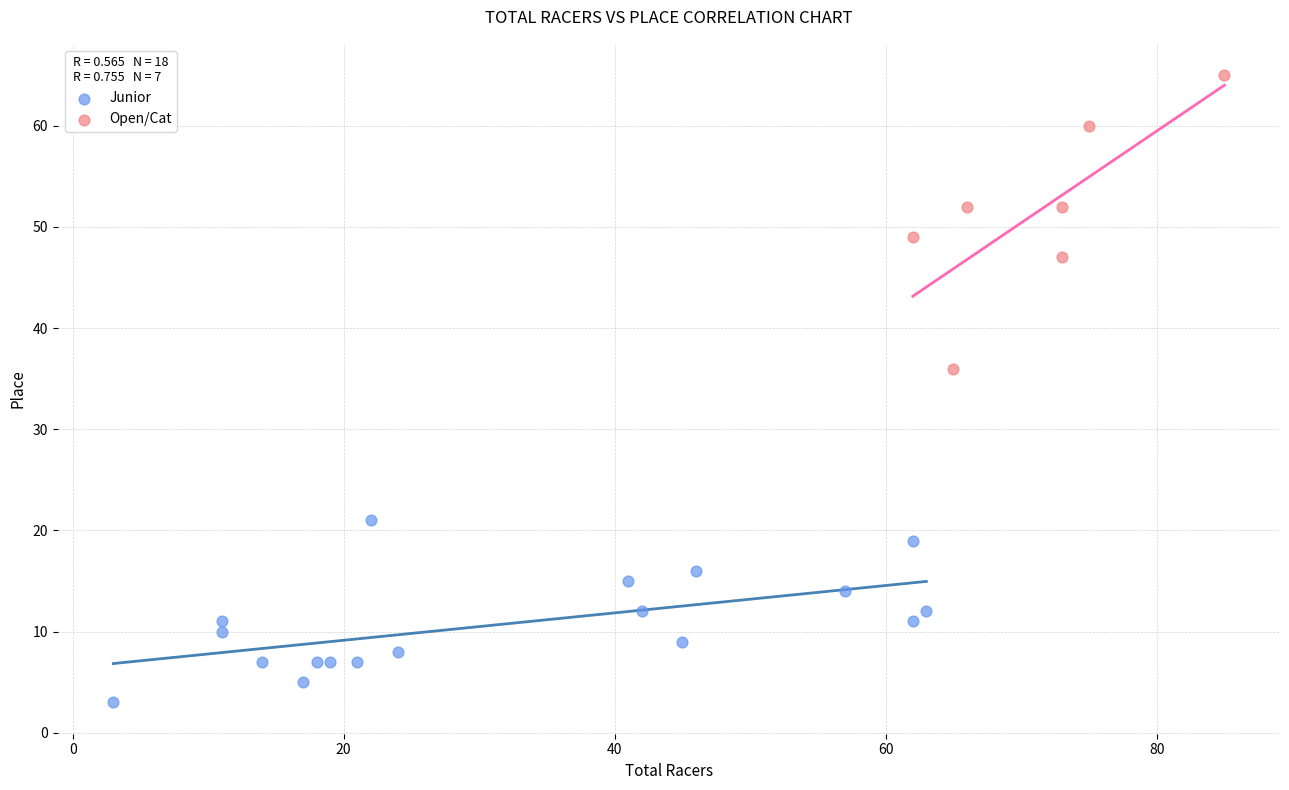

Which series contains the lowest Y value?

Junior